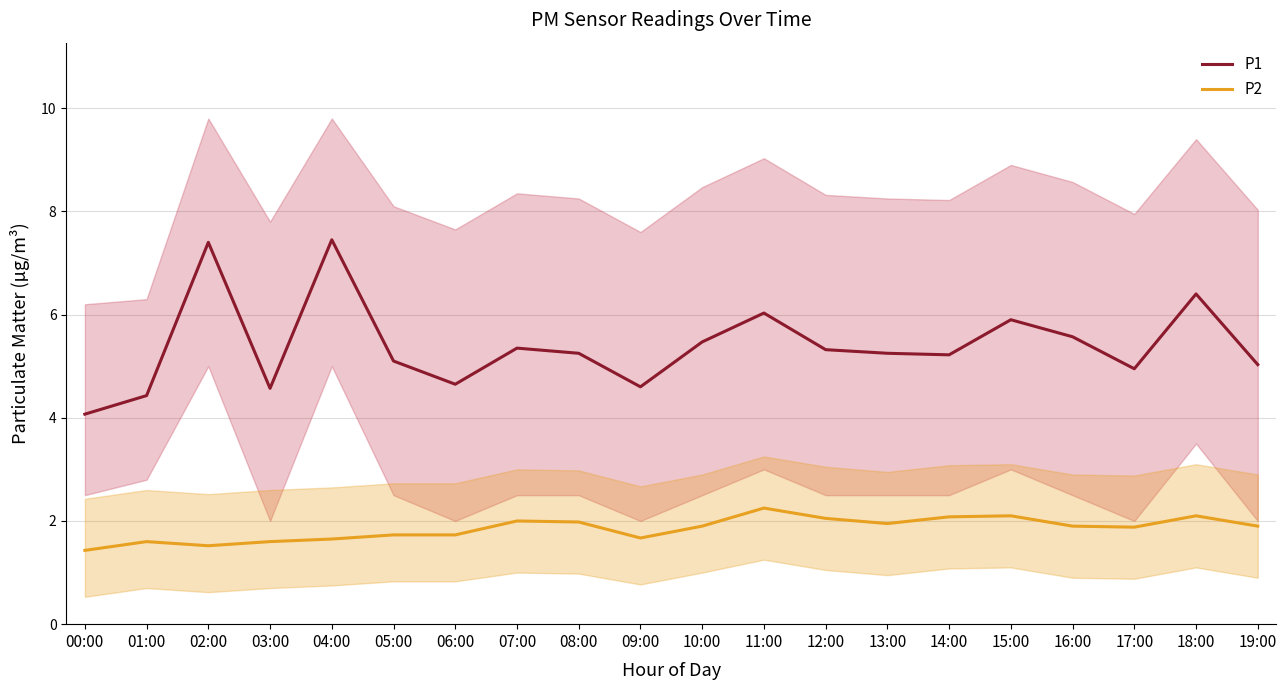

What position from the right is 05:00?

15